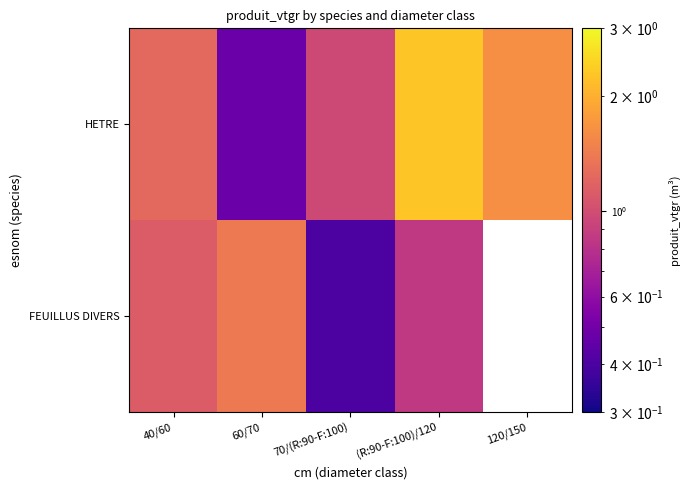

Count the FEUILLUS DIVERS values in the range 0 to 1.

2